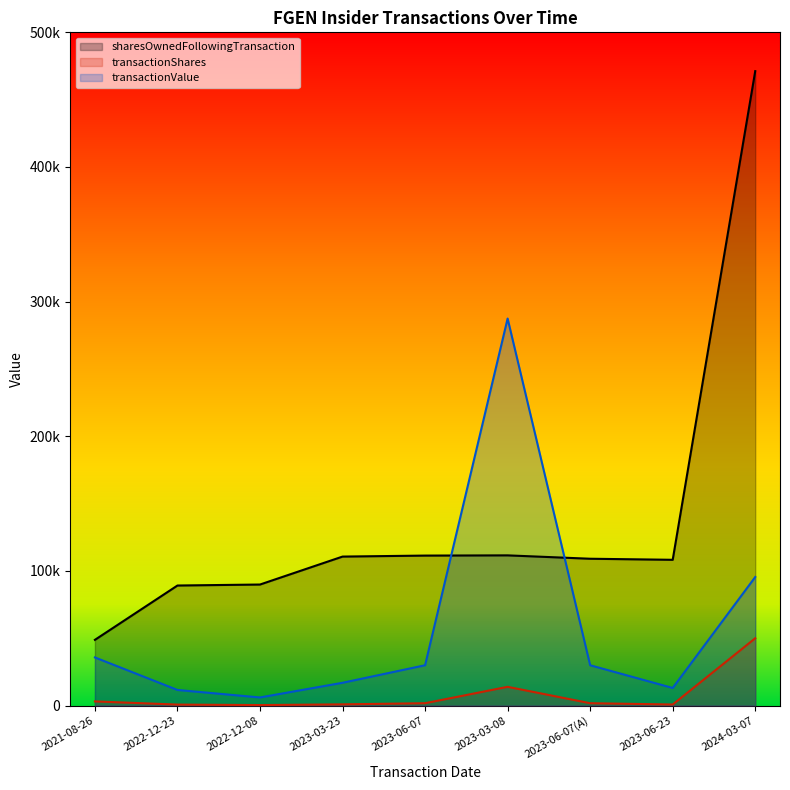

At which label does sharesOwnedFollowingTransaction reach its minimum?

2021-08-26